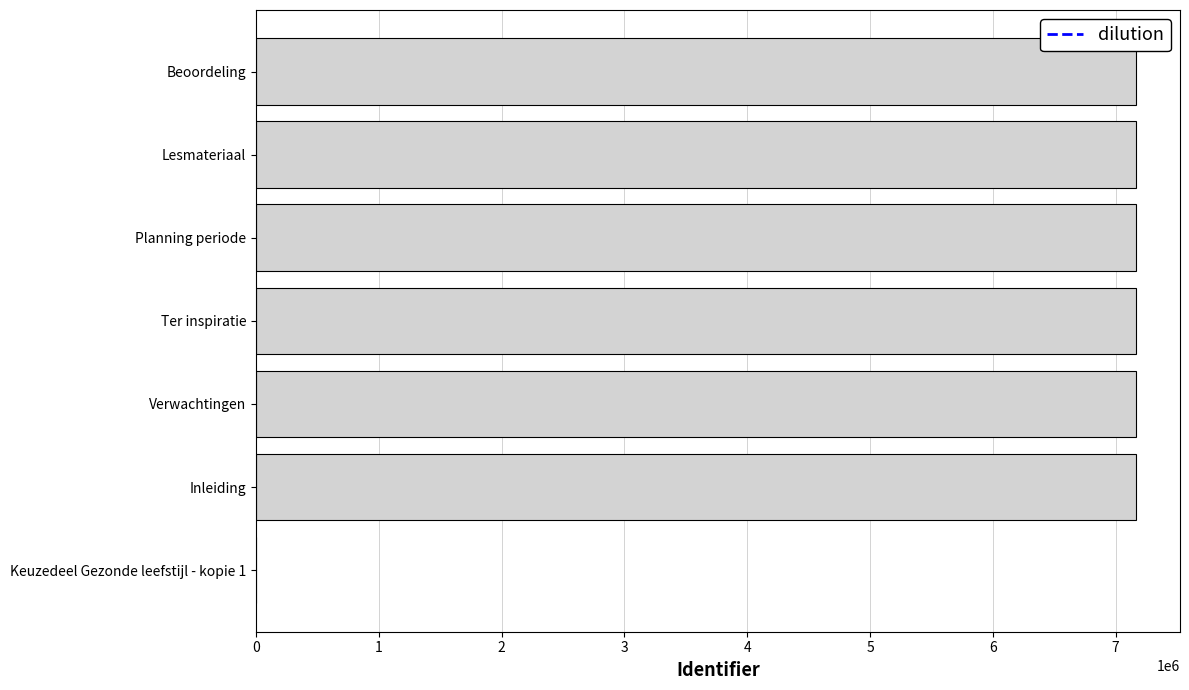

Are the bars horizontal?

Yes